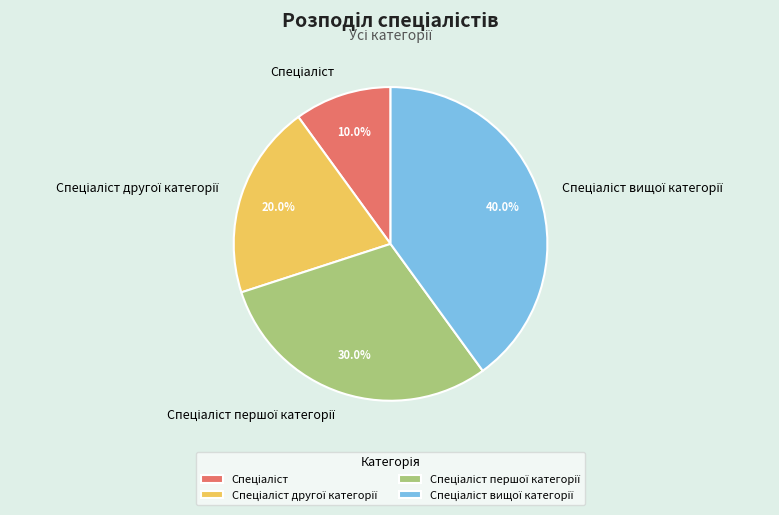

Count the number of slices in the pie.

4